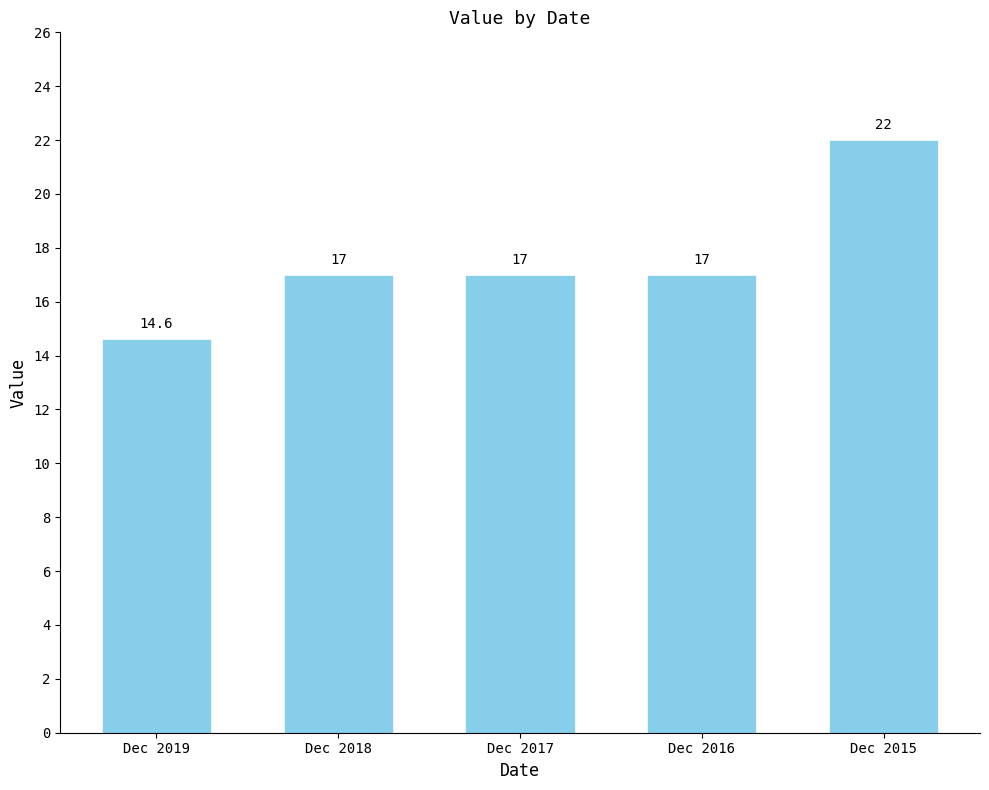

What is the approximate value at Dec 2015?

22.0